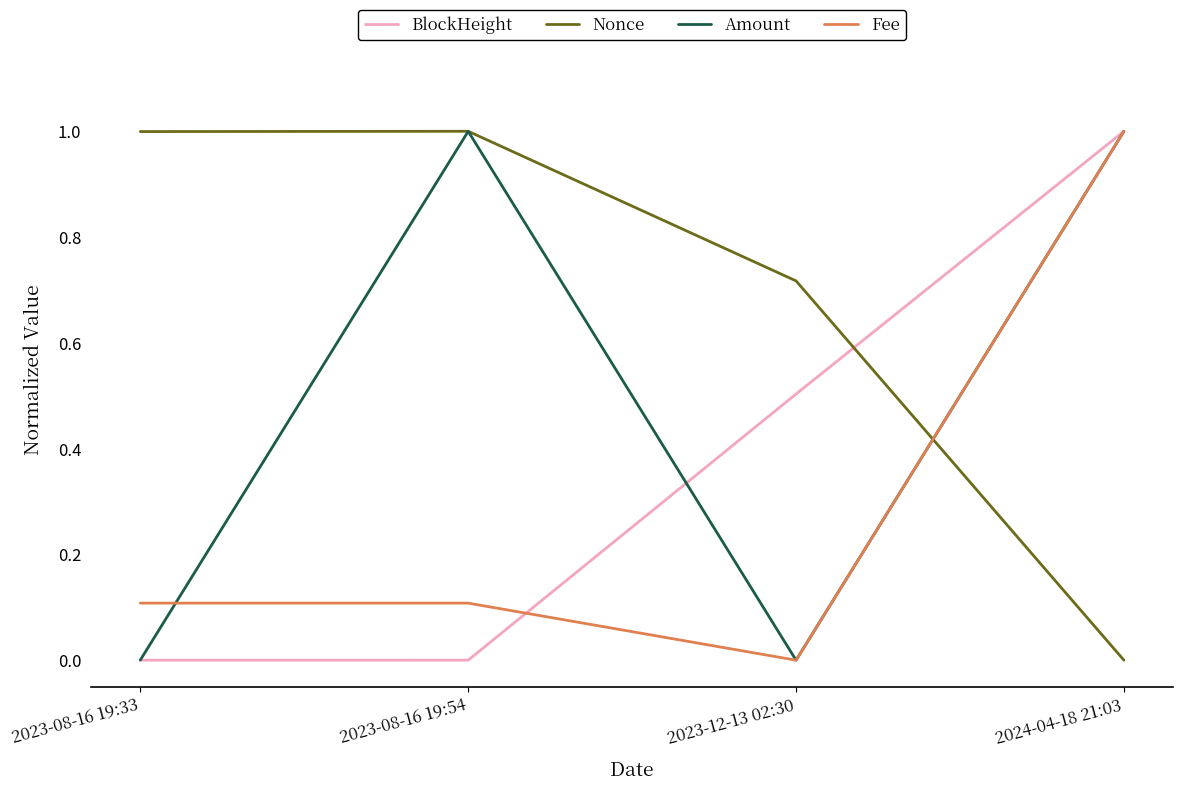

List the series in order of their overall mean, lowest first.

Fee, BlockHeight, Amount, Nonce